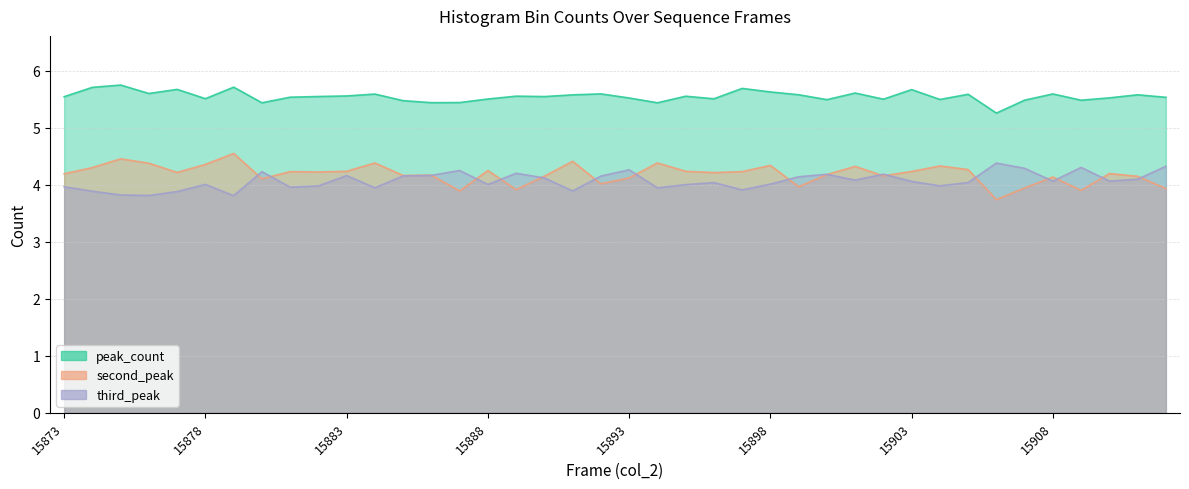

Which series has the largest total across all categories?

peak_count